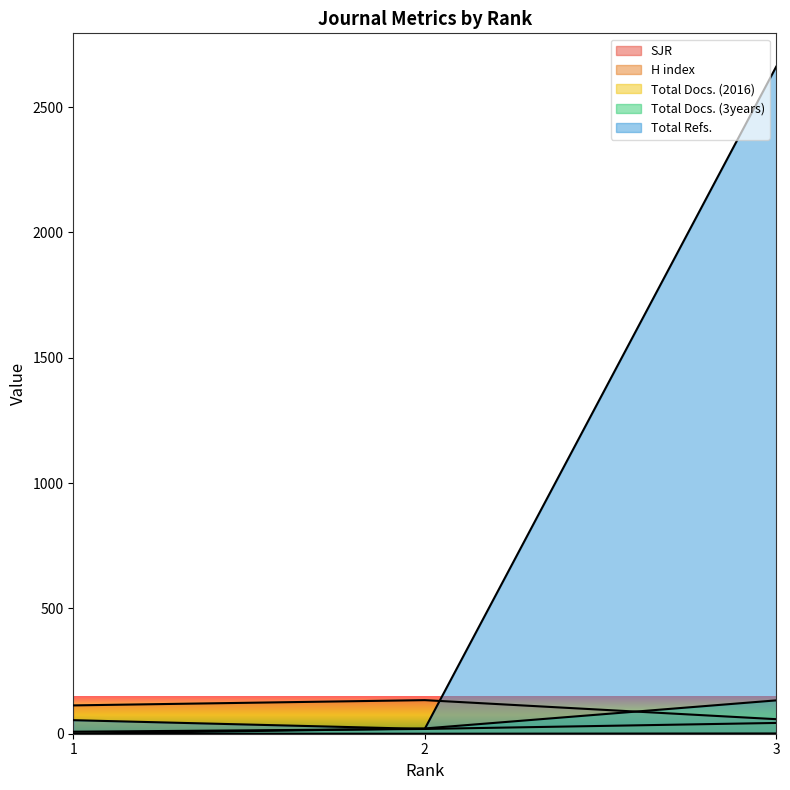

Is it true that SJR equals 1.1 at 3?

True